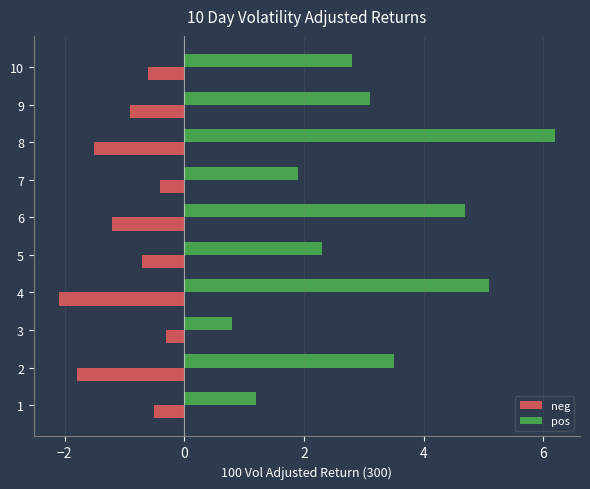

Which series has the widest spread of values?

pos